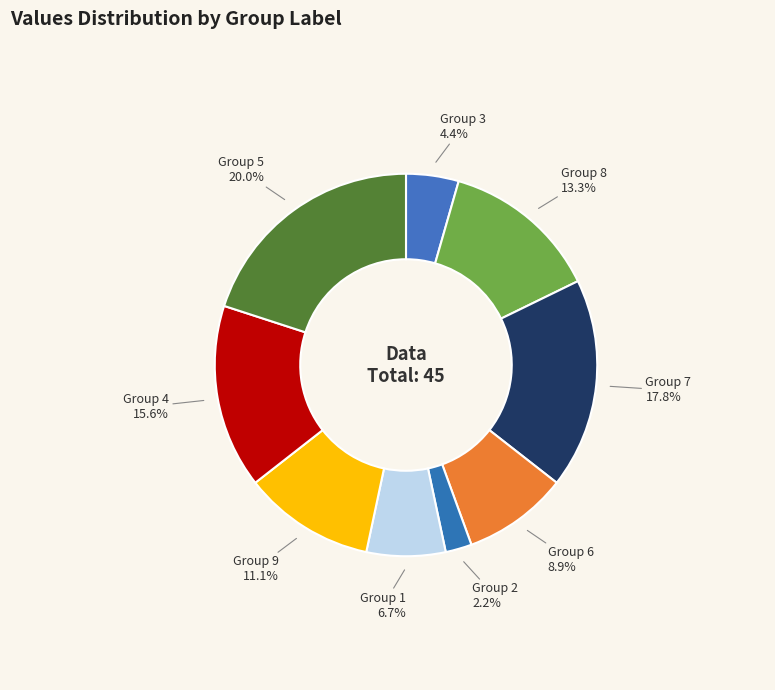

Which category has the biggest portion of the pie?

5